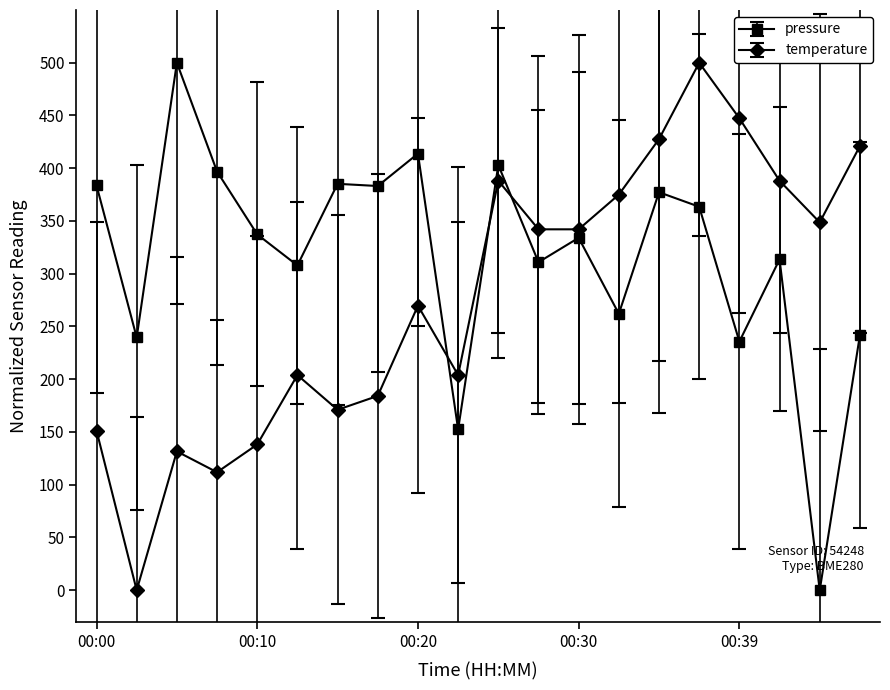

In temperature, how many points are higher than both neighbors (excluding endpoints)?

5